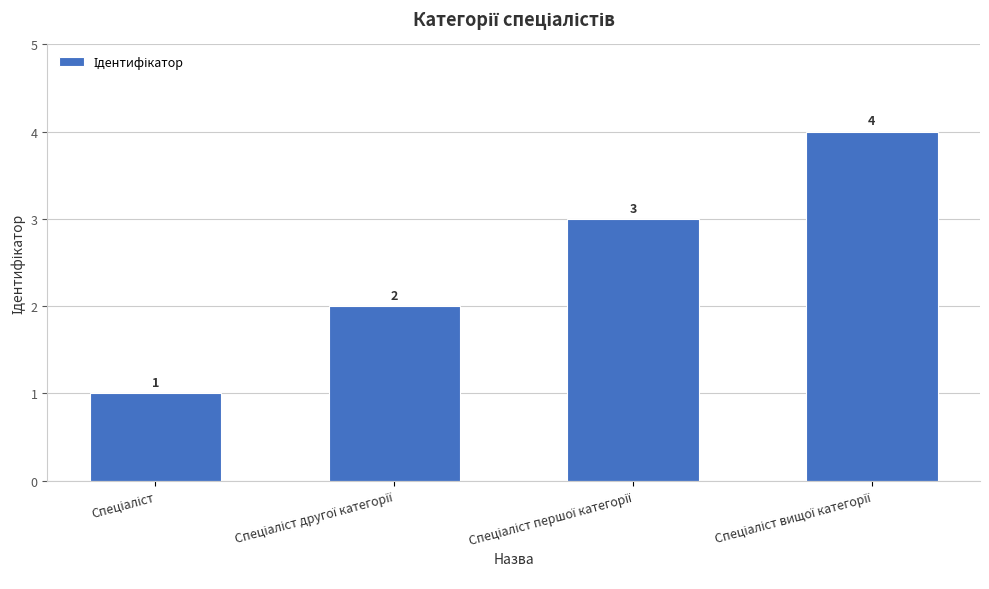

How many values are between 2 and 4?

3